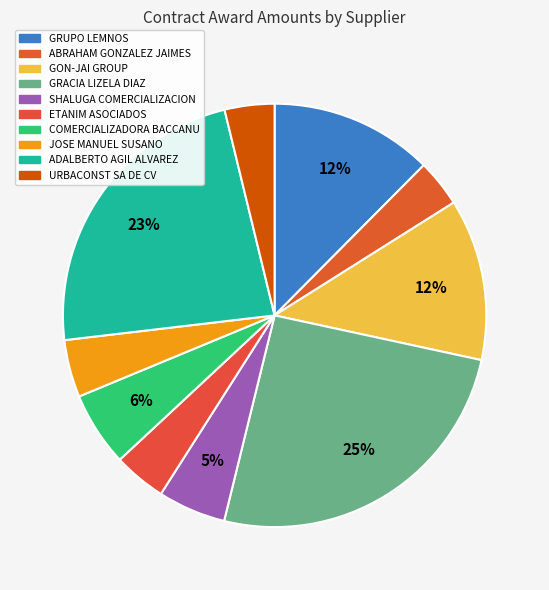

To the nearest percent, what portion does GRACIA LIZELA DIAZ represent?

25%